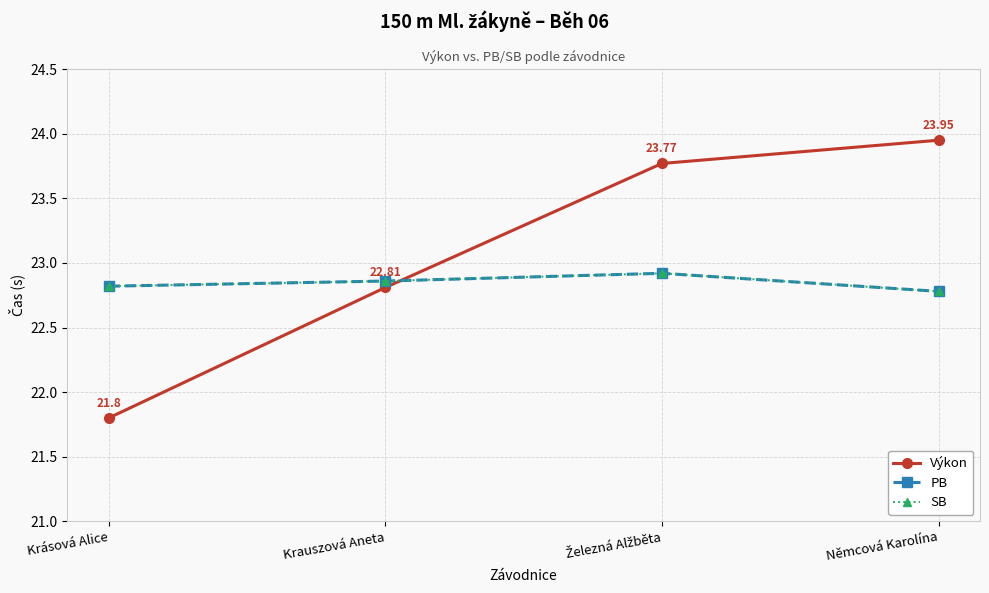

The PB series shows 41.0 at Krauszová Aneta. True or false?

False